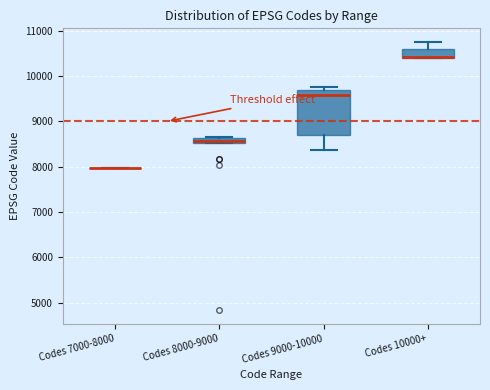

Comparing the boxes themselves (not the whiskers), which one is the tallest?

Codes 9000-10000